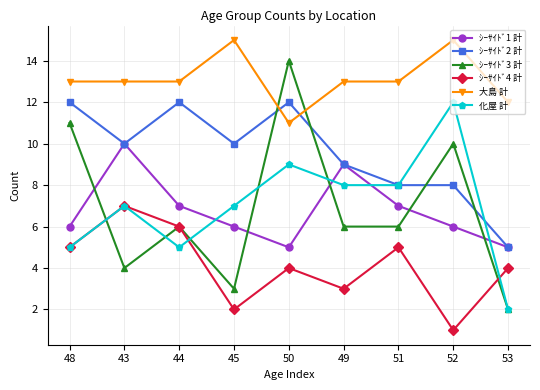

At which category is the sum across all series the highest?

50